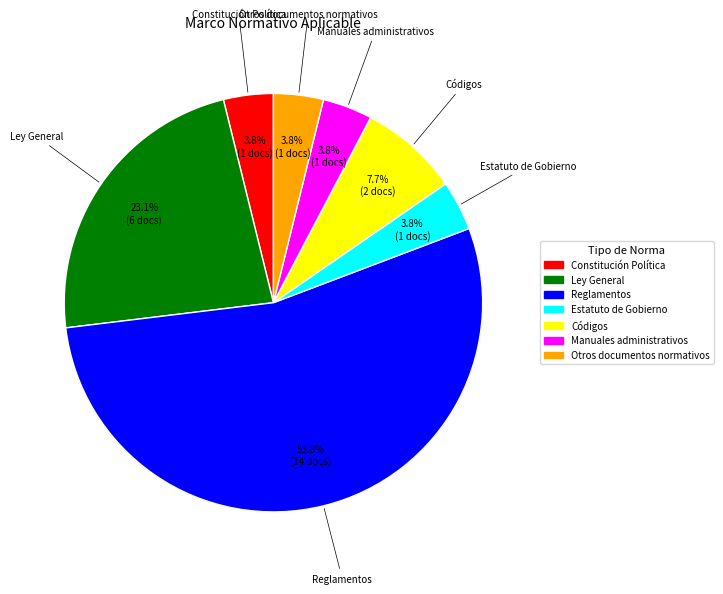

Is there any slice that represents more than half of the pie?

Yes